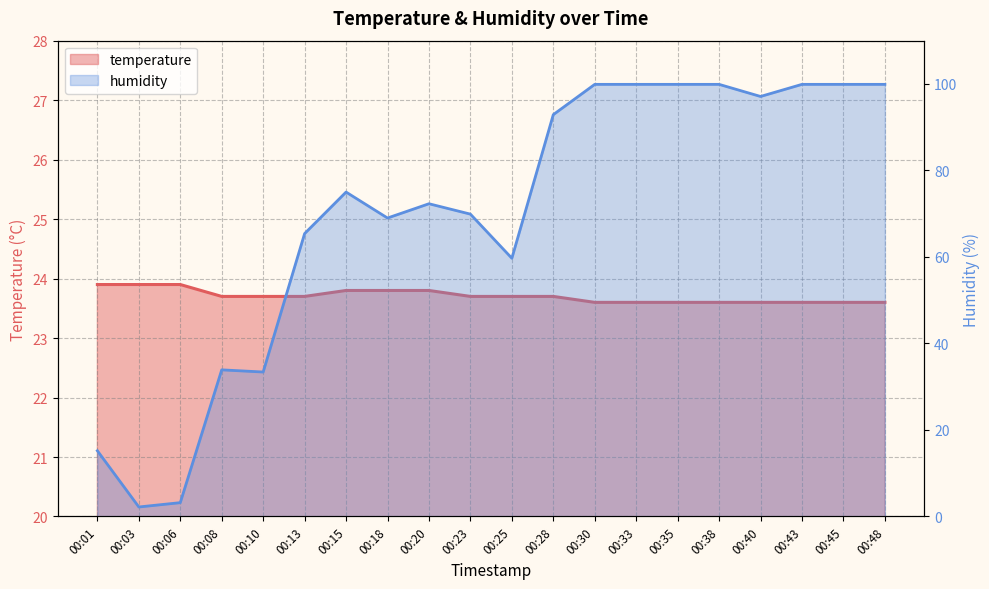

True or false: humidity has a value of 32.5 at 00:25.

False